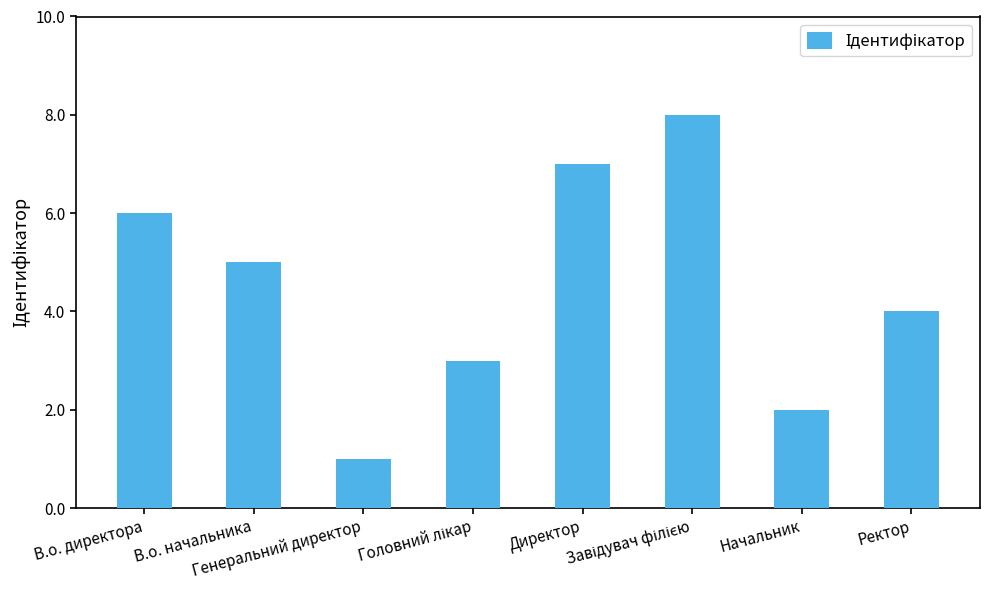

What is the greatest value displayed?

8